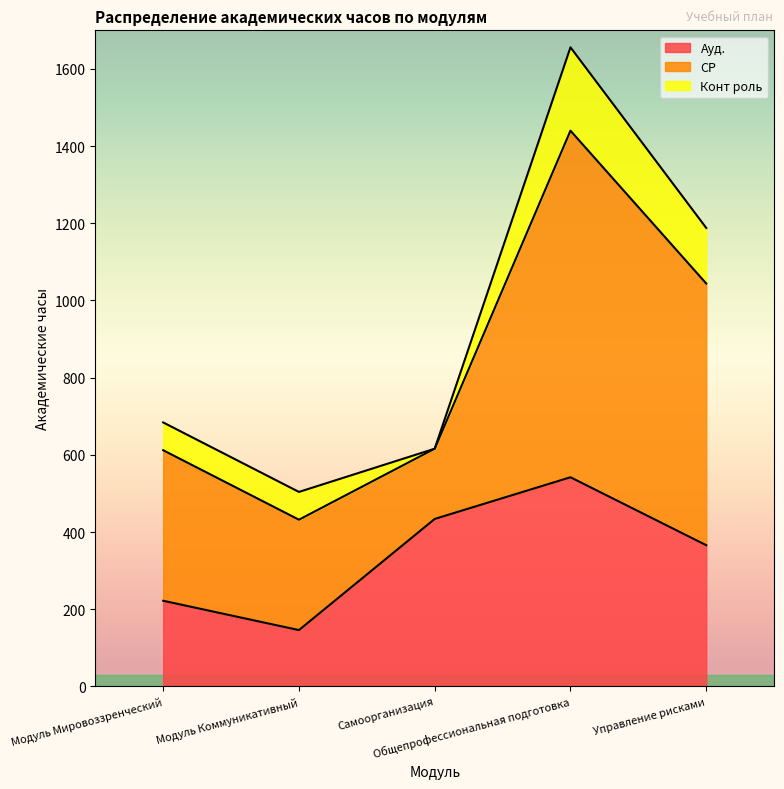

How many data points in СР are above 390?

2